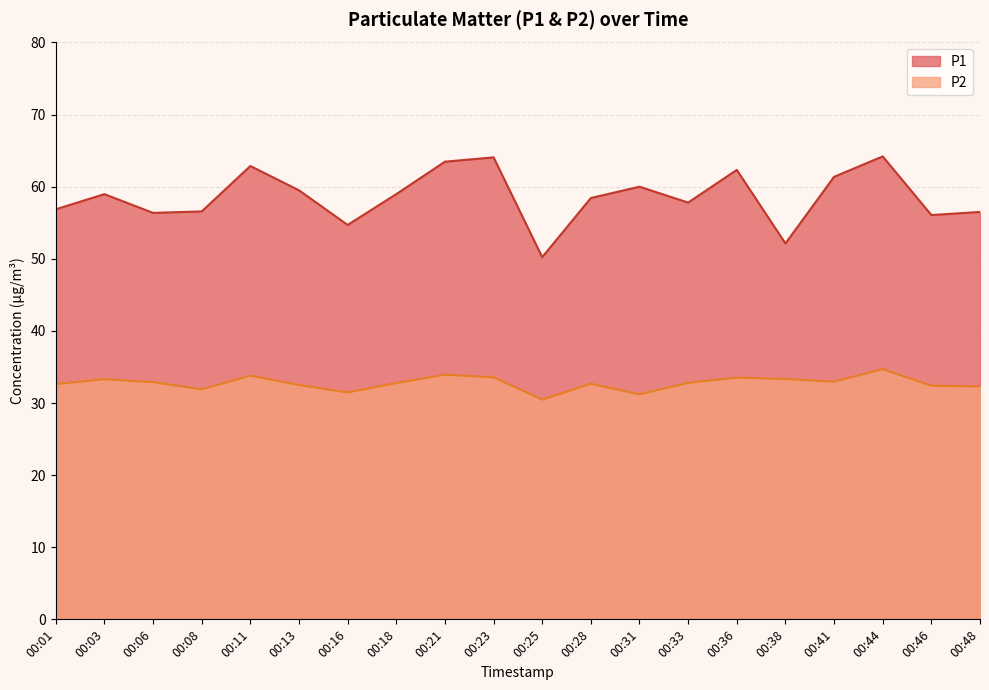

List the series in order of their peak value, lowest first.

P2, P1